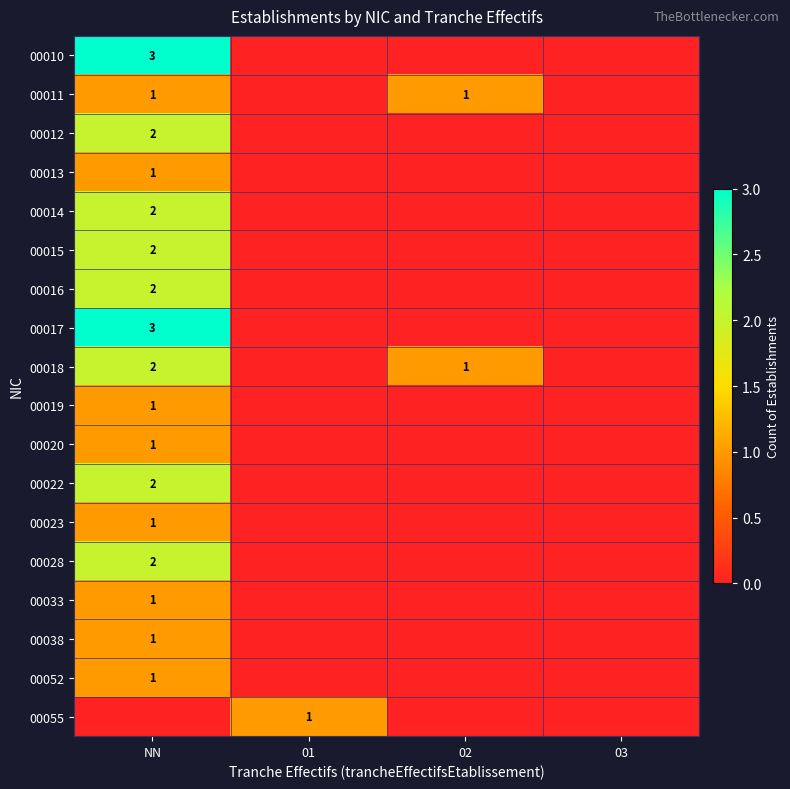

Which category has the highest value in the 00017 series?

NN